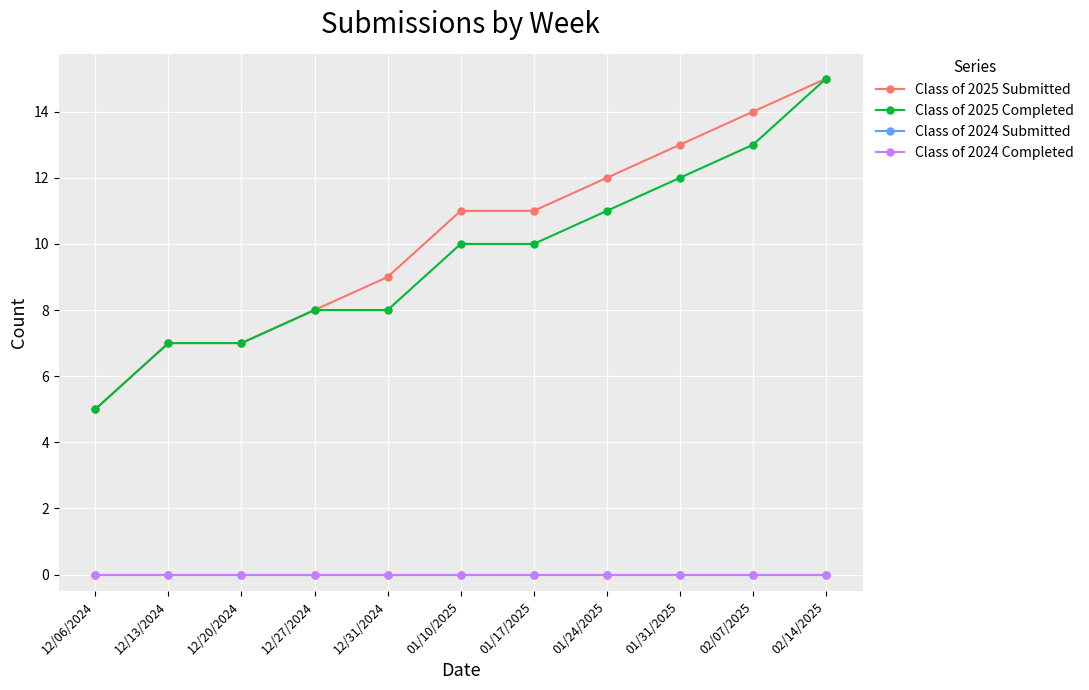

List the series in order of their peak value, highest first.

Class of 2025 Submitted, Class of 2025 Completed, Class of 2024 Submitted, Class of 2024 Completed